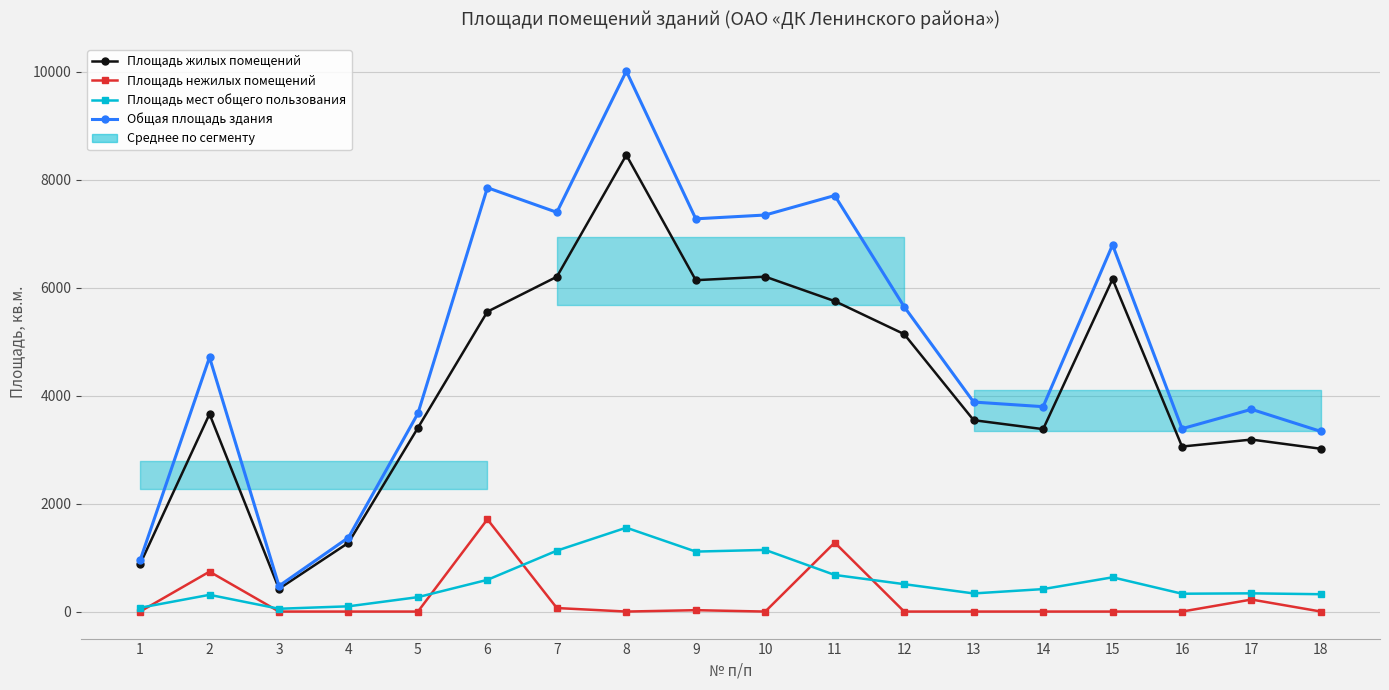

What value does the Общая площадь здания series have at 13?

3879.5